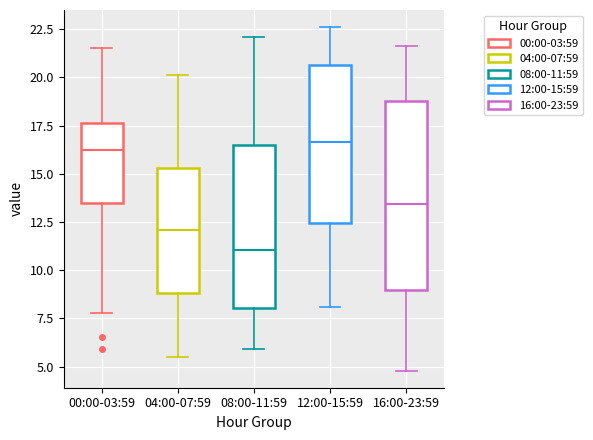

Reading left to right, read every box against the y-axis: the position of its median line, the range the box covers, and the ends of its whiskers. The values are not printed on the chart, so give them approximately, as read against the axis.

00:00-03:59: median 16.5, box 13.5 to 17.5, whiskers 8.0 to 21.5
04:00-07:59: median 12.0, box 9.0 to 15.5, whiskers 5.5 to 20.0
08:00-11:59: median 11.0, box 8.0 to 16.5, whiskers 6.0 to 22.0
12:00-15:59: median 16.5, box 12.5 to 20.5, whiskers 8.0 to 22.5
16:00-23:59: median 13.5, box 9.0 to 19.0, whiskers 5.0 to 21.5